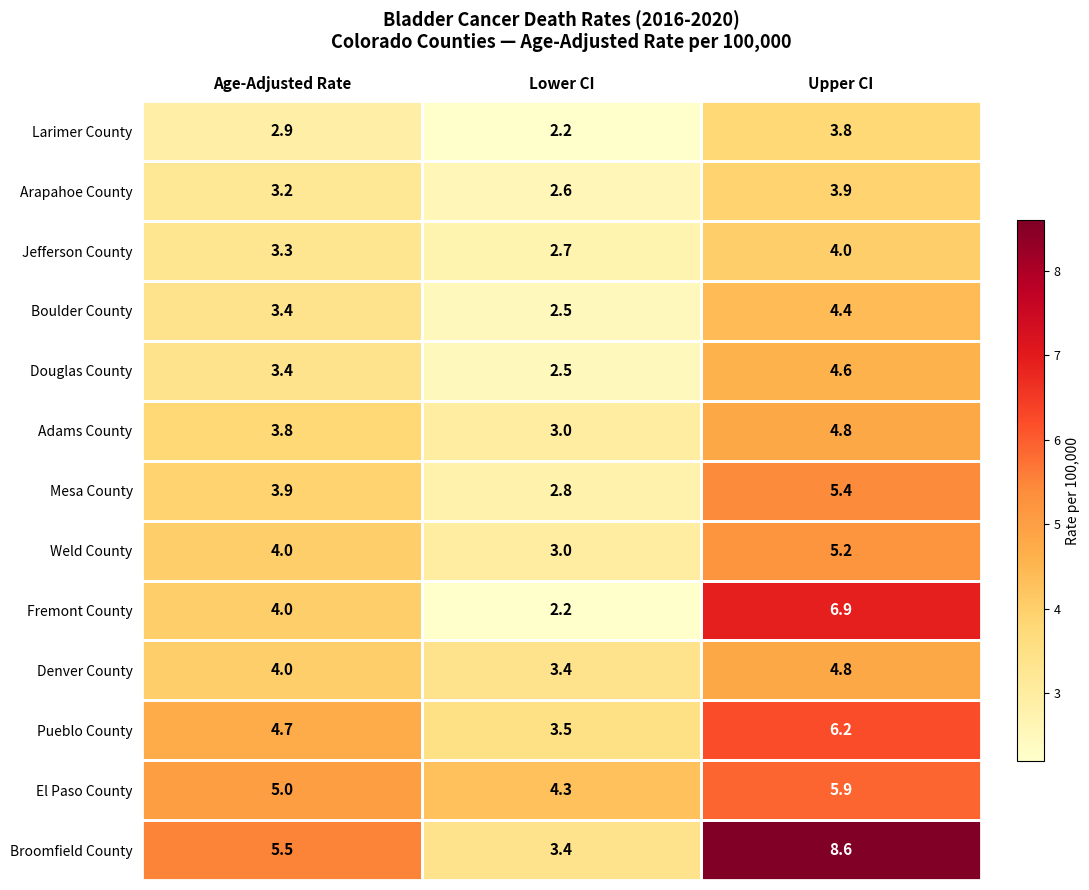

Which series has the largest total across all categories?

Broomfield County